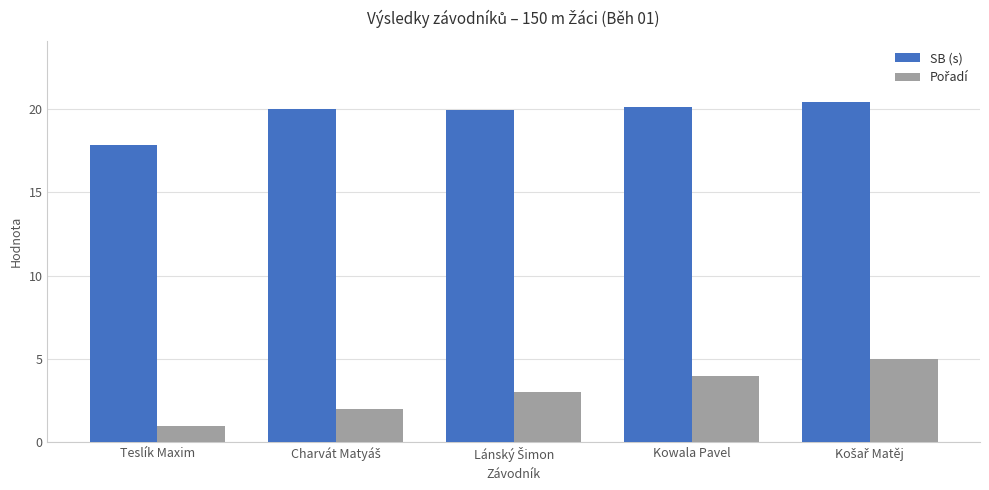

Which category has the lowest value across all series?

Teslík Maxim